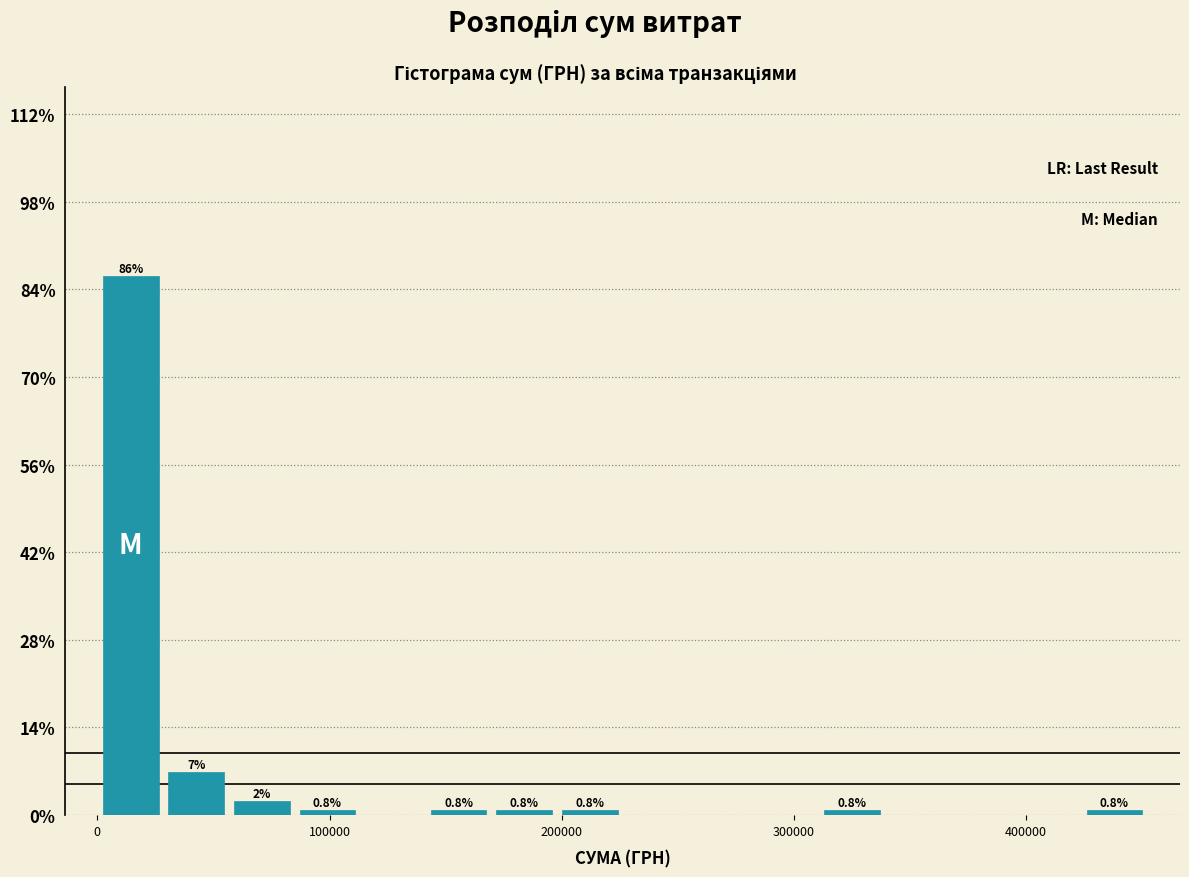

Read against the x-axis, roughly where is the centre of the tallest bar?

10000